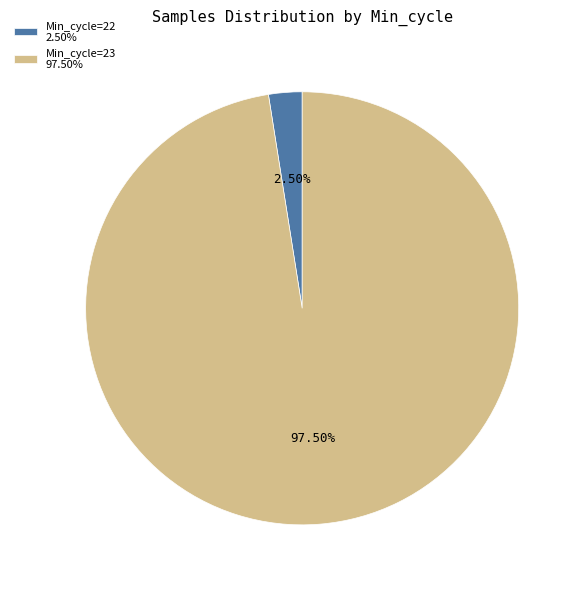

Is the sum of Min_cycle=22 2.50% and Min_cycle=23 97.50% greater than half?

Yes